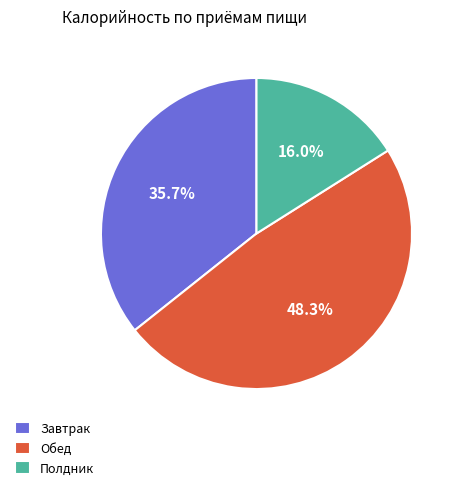

Which category has the smallest portion of the pie?

Полдник